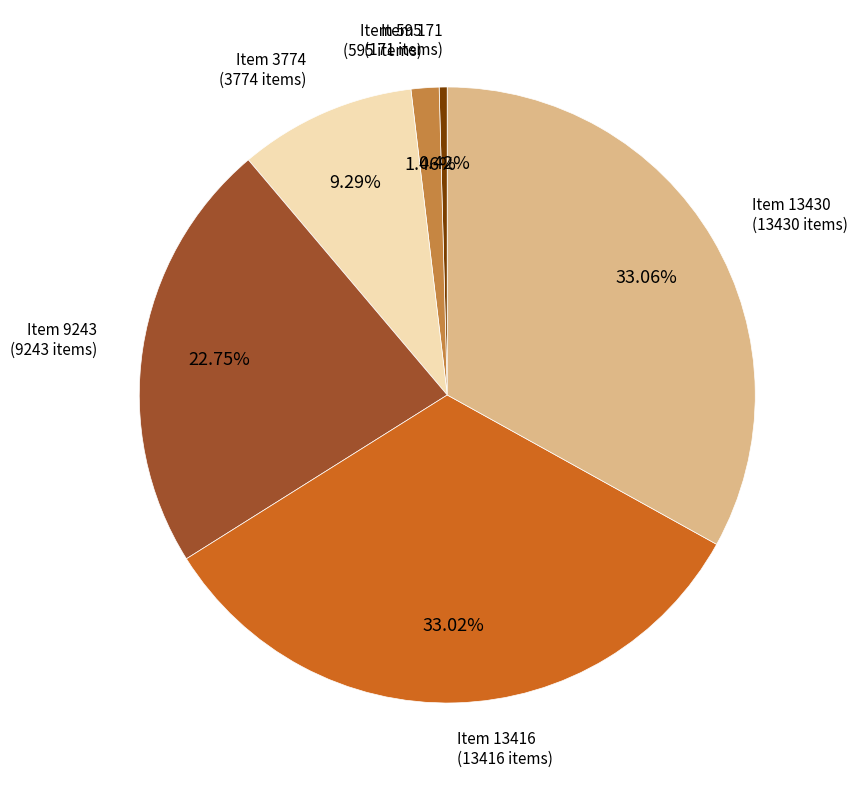

What percentage is the Item 13416 slice, to the nearest percent?

33%